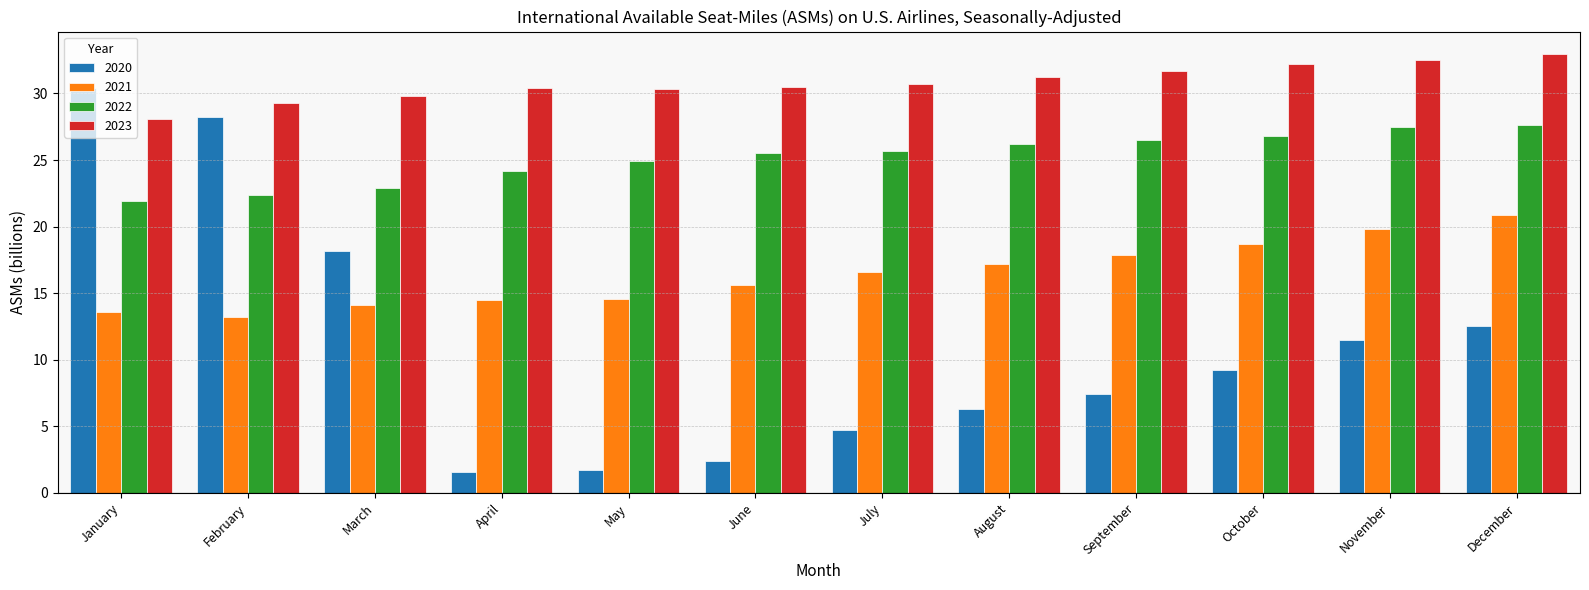

What is the value of the 2021 bar at the 9th from the left?

17.9